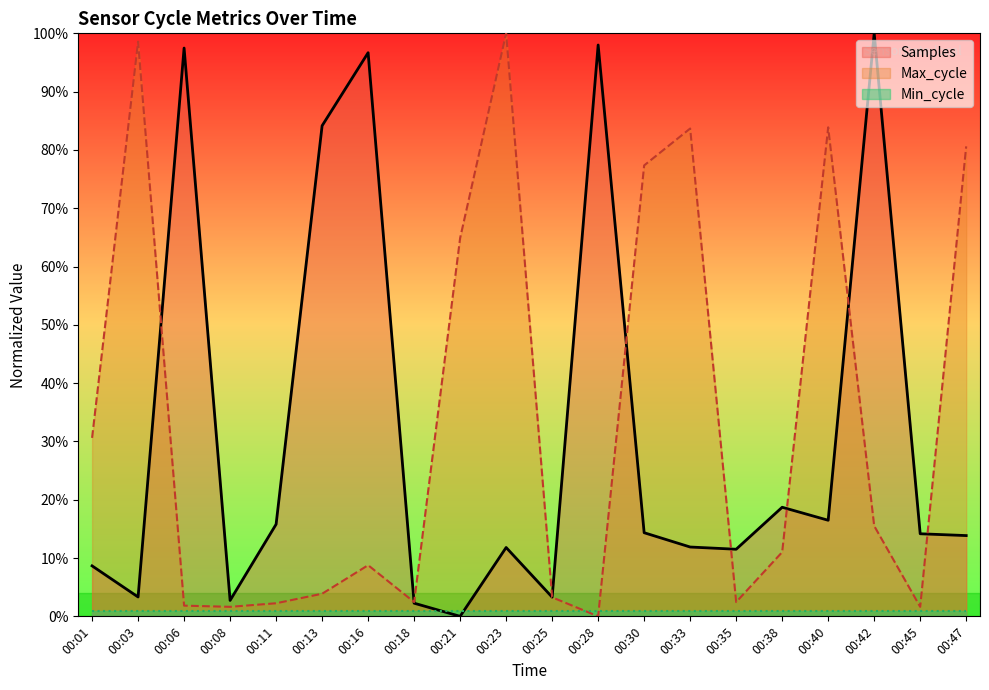

What is the maximum value for Samples?

100.0